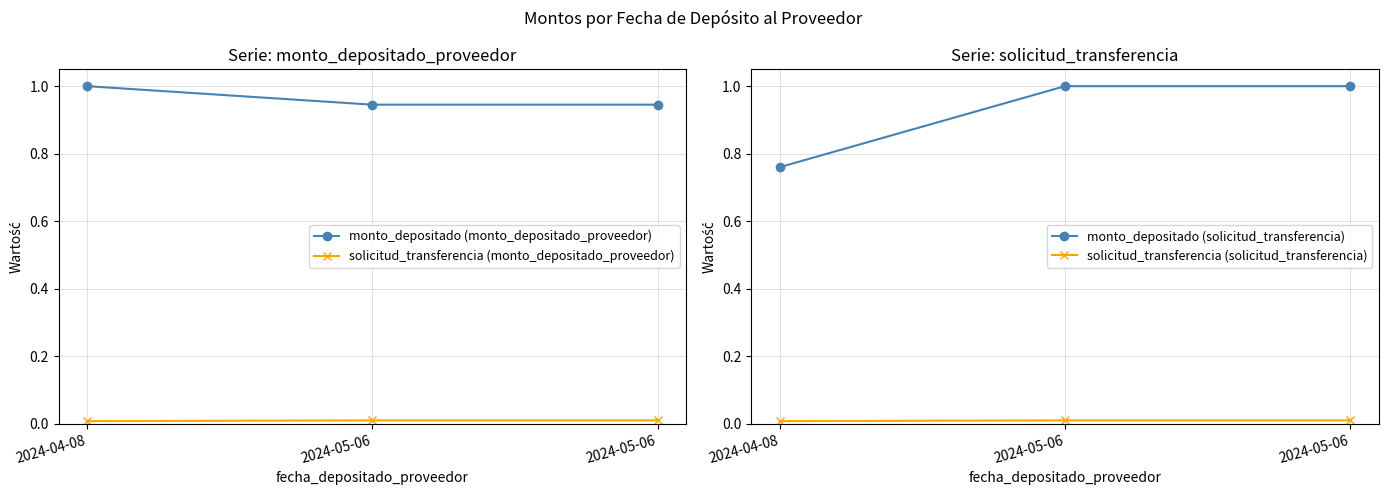

List the series in order of their peak value, lowest first.

solicitud_transferencia (monto_depositado_proveedor), solicitud_transferencia (solicitud_transferencia), monto_depositado (monto_depositado_proveedor), monto_depositado (solicitud_transferencia)